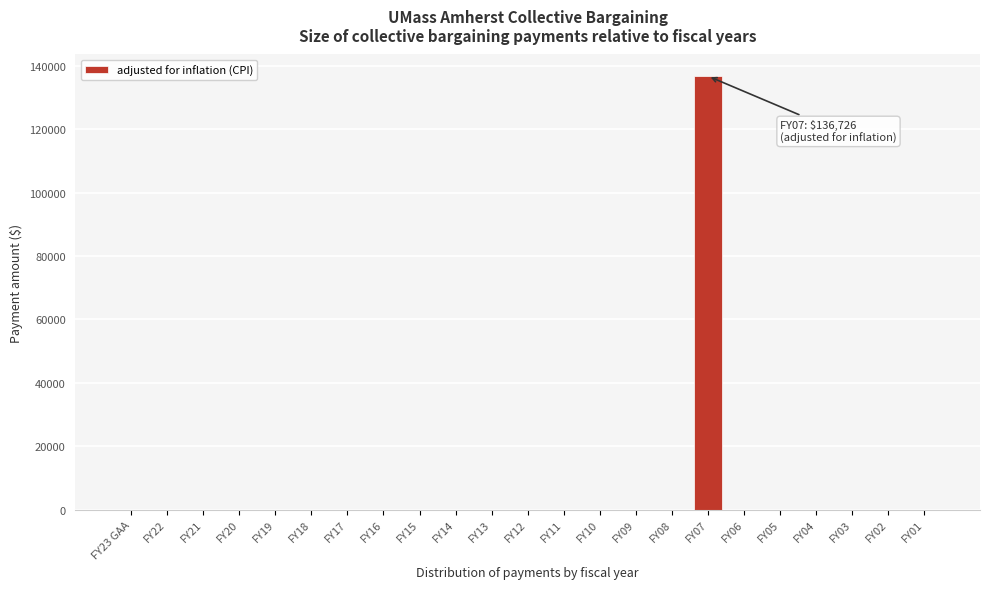

Reading left to right, list all the values displayed in this chart.

FY23 GAA=0	FY22=0	FY21=0	FY20=0	FY19=0	FY18=0	FY17=0	FY16=0	FY15=0	FY14=0	FY13=0	FY12=0	FY11=0	FY10=0	FY09=0	FY08=0	FY07=136726	FY06=0	FY05=0	FY04=0	FY03=0	FY02=0	FY01=0